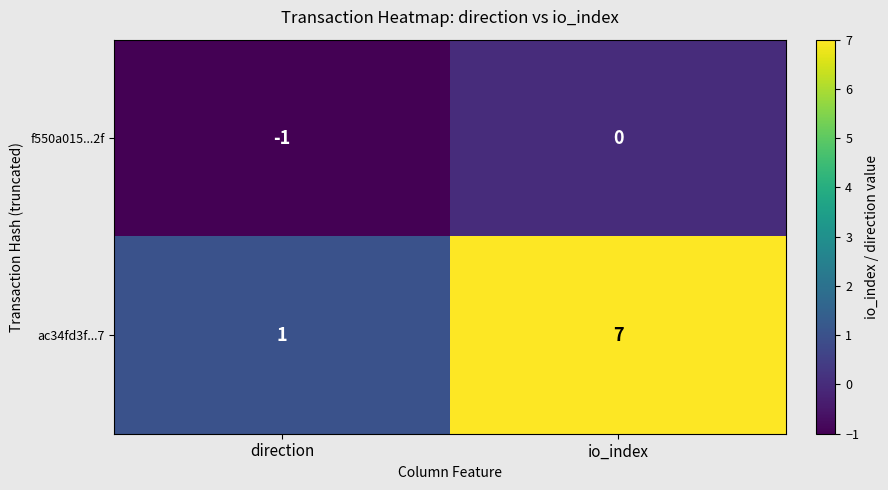

Reading right to left, extract all data points from this chart.

f550a015...2f: io_index=0	direction=-1
ac34fd3f...7: io_index=7	direction=1